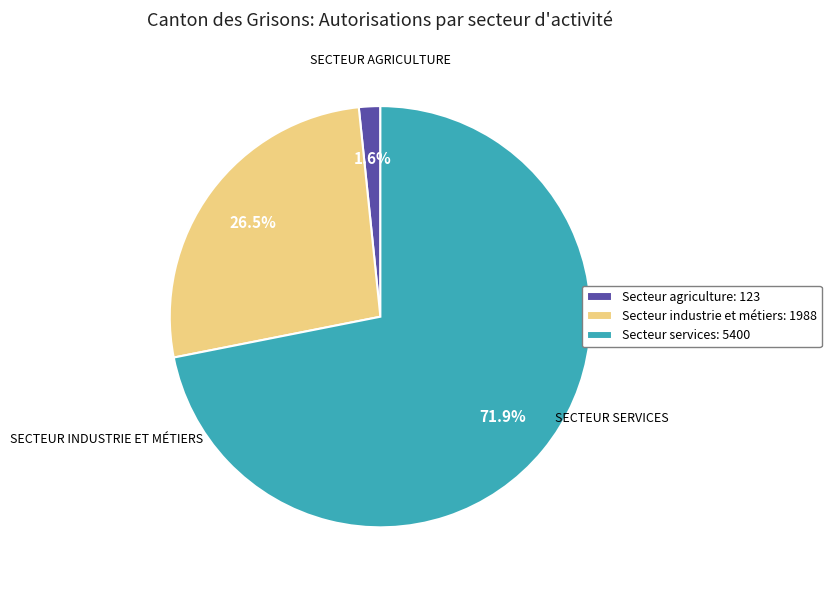

Which category has the biggest portion of the pie?

Secteur services: 5400